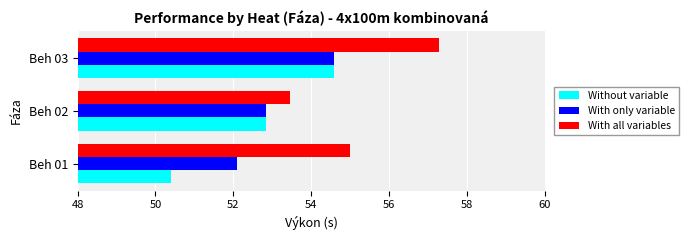

What are all the series names shown in the legend?

Without variable, With only variable, With all variables